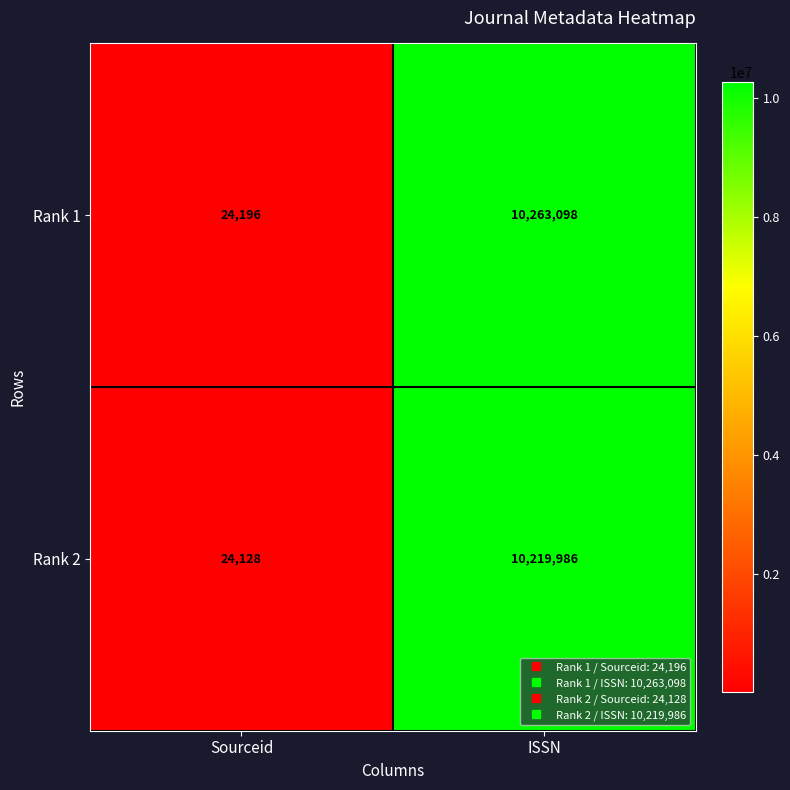

Reading left to right, list all the values displayed in this chart.

Rank 1: Sourceid=24196	ISSN=10263098
Rank 2: Sourceid=24128	ISSN=10219986